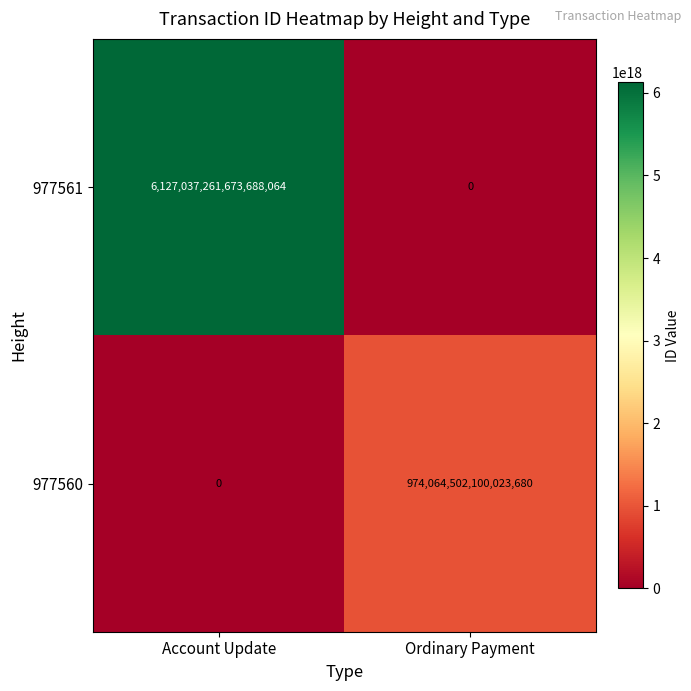

At which category is the sum across all series the highest?

Account Update